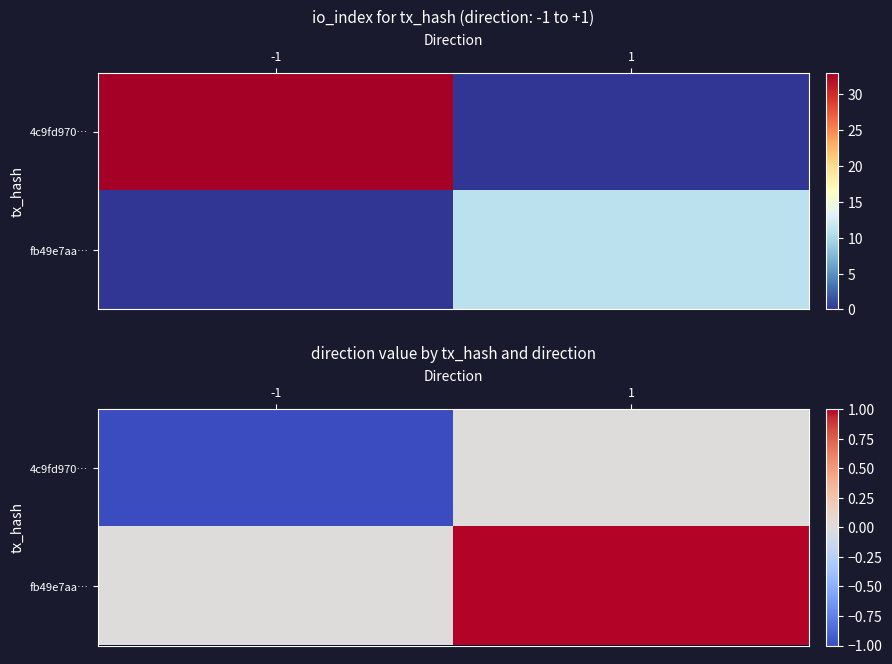

Rank the series at -1 from highest to lowest value.

fb49e7aa…, 4c9fd970…